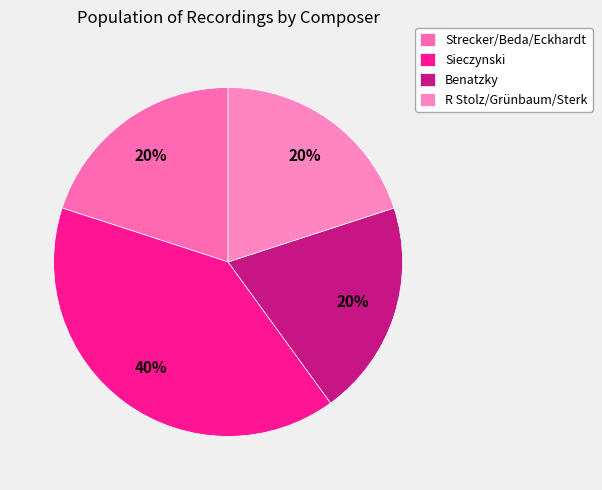

Is there a majority slice in this chart?

No